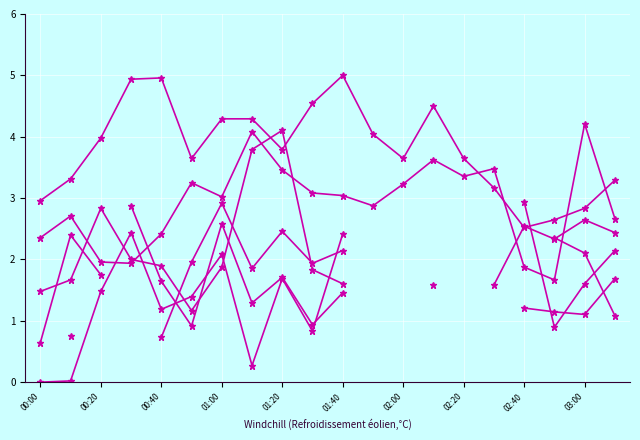

How many data points does each series have?

20